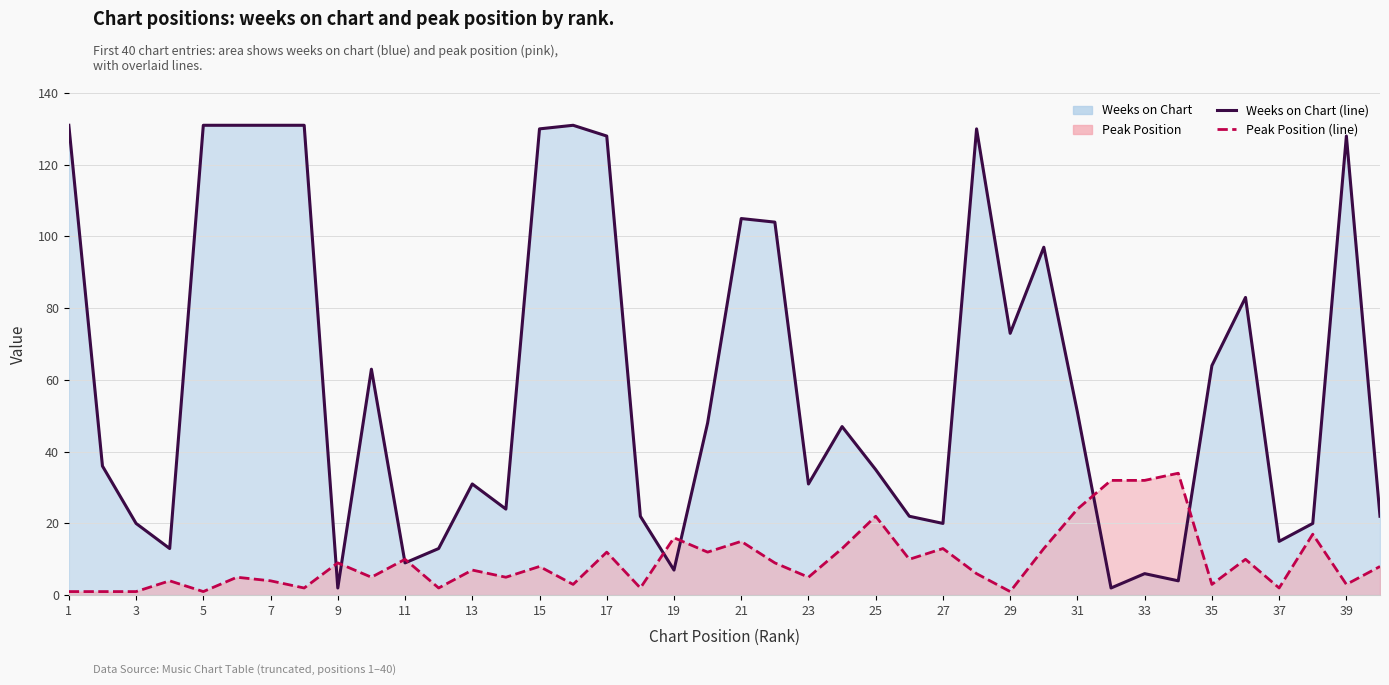

Which category has the lowest value in the Peak Position (line) series?

1